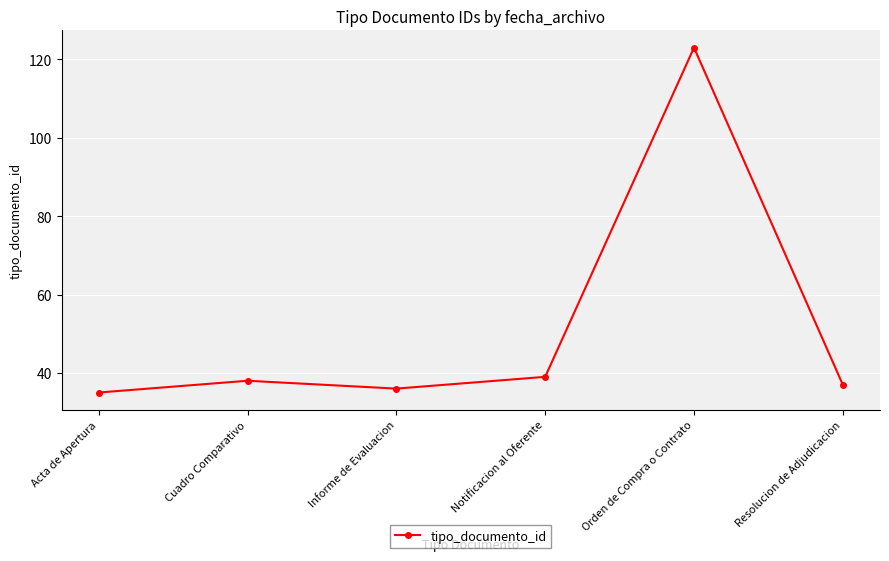

Reading right to left, list all the values displayed in this chart.

37	123	39	36	38	35